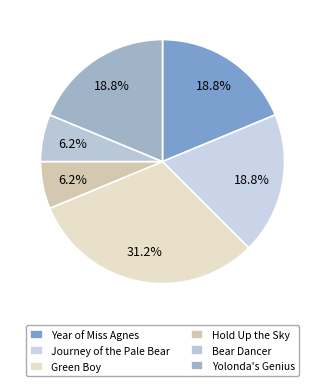

To the nearest percent, what is the difference between the largest and smallest slice percentages?

25%